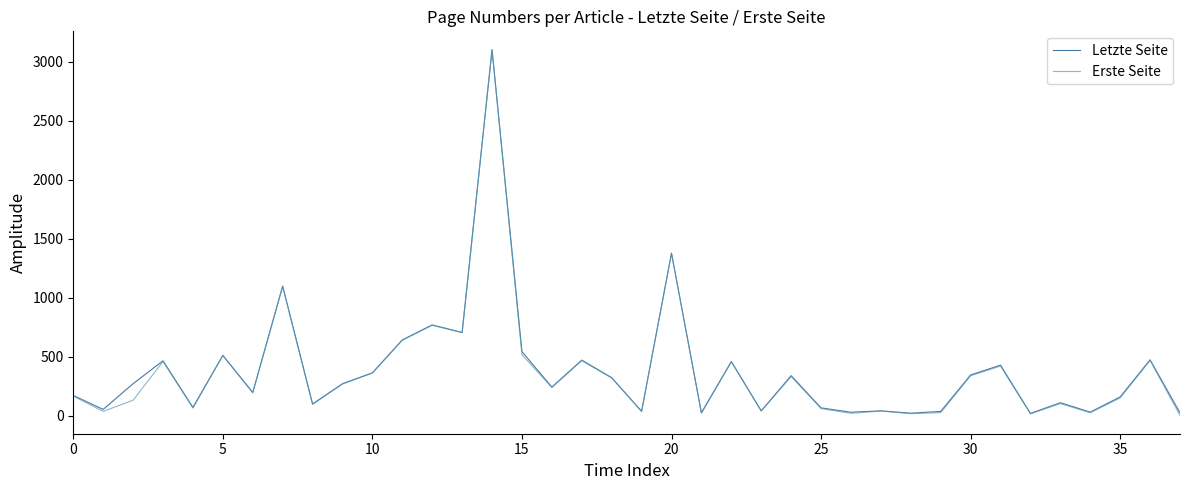

Which series has the largest total across all categories?

Letzte Seite